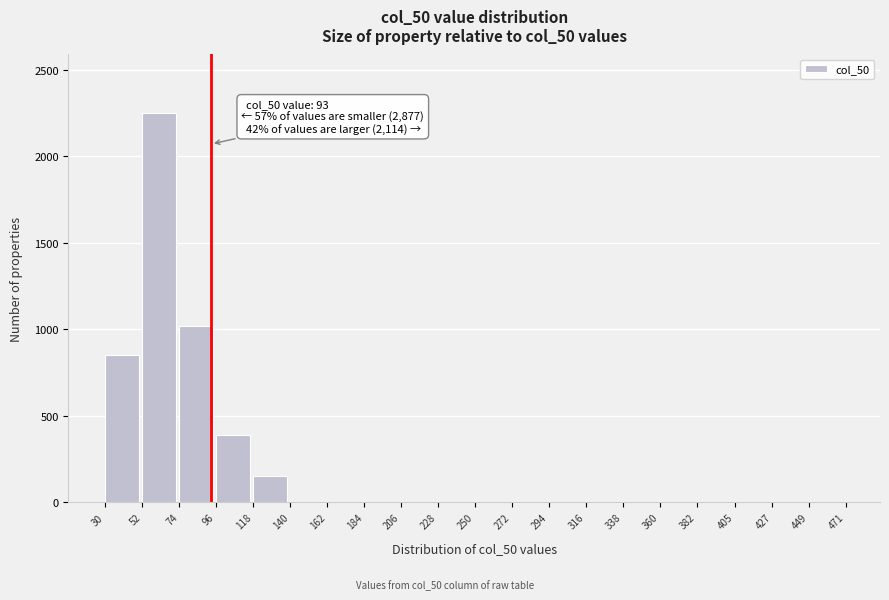

Reading left to right, transcribe all the data shown in this chart.

30=850	52=2250	74=1020	96=390	118=155	140=0	162=0	184=0	206=0	228=0	250=0	272=0	294=0	316=0	338=0	360=0	382=0	405=0	427=0	449=0